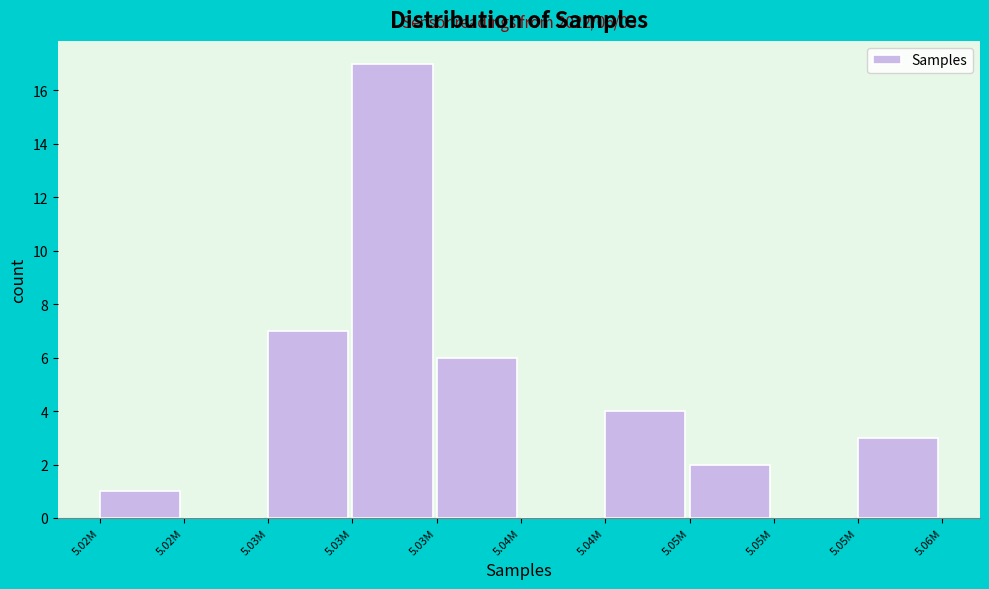

Count the number of data series in this chart.

1